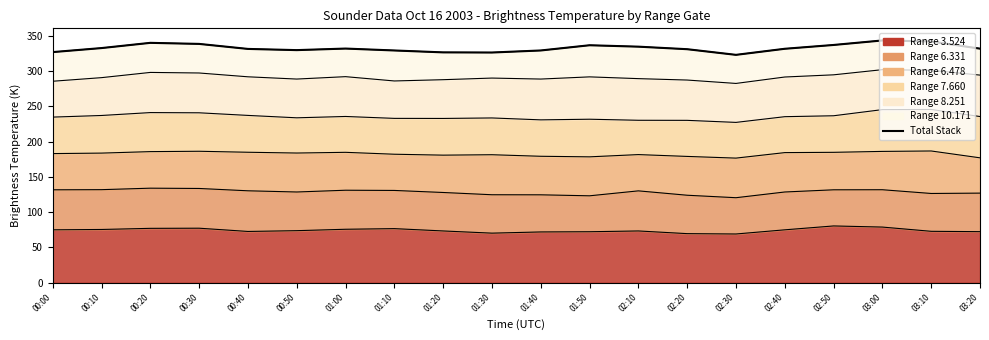

Reading right to left, list all the values displayed in this chart.

331.7	341.8	343.3	336.9	331.5	322.9	330.9	334.5	336.5	329.1	326.2	326.4	329.1	331.8	329.6	331.3	338.4	339.9	332.5	326.8